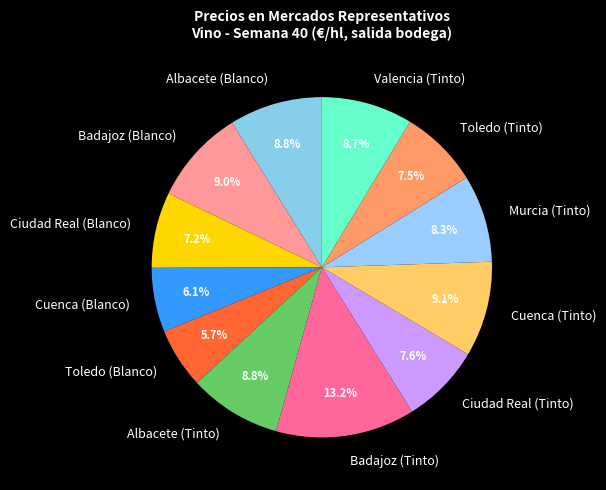

What percentage do Cuenca (Blanco) and Ciudad Real (Blanco) together represent?

13.3%